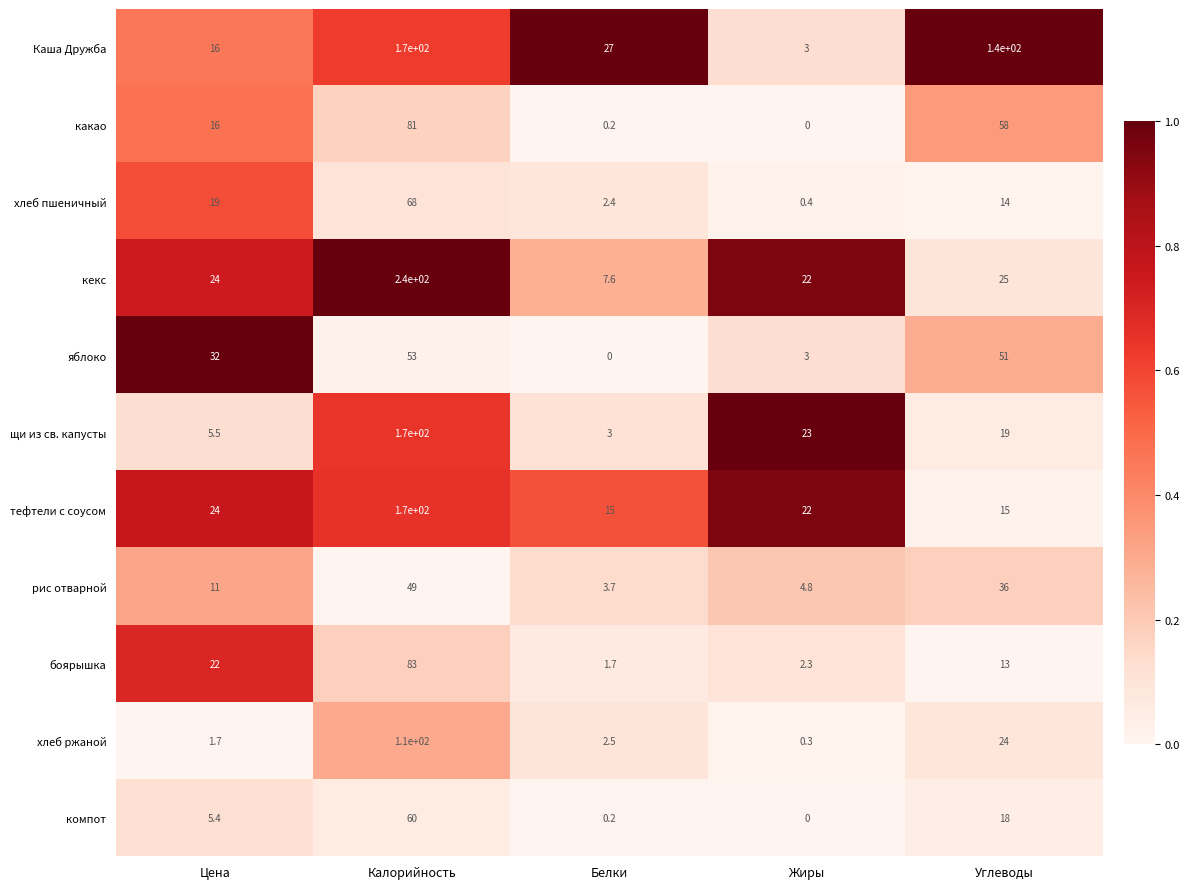

Rank the categories by Каша Дружба value from highest to lowest.

Калорийность, Углеводы, Белки, Цена, Жиры